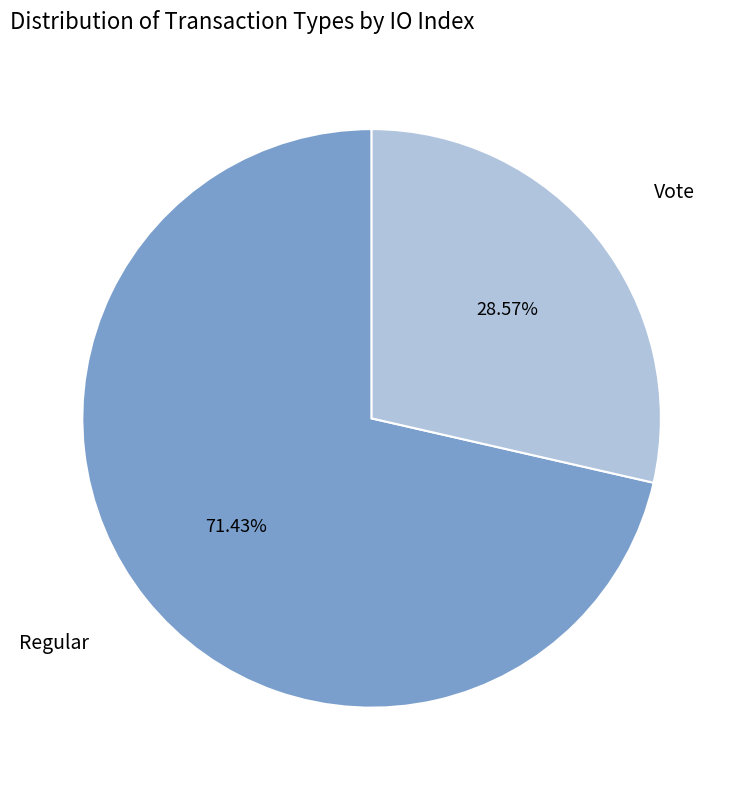

Is there any slice that represents more than half of the pie?

Yes